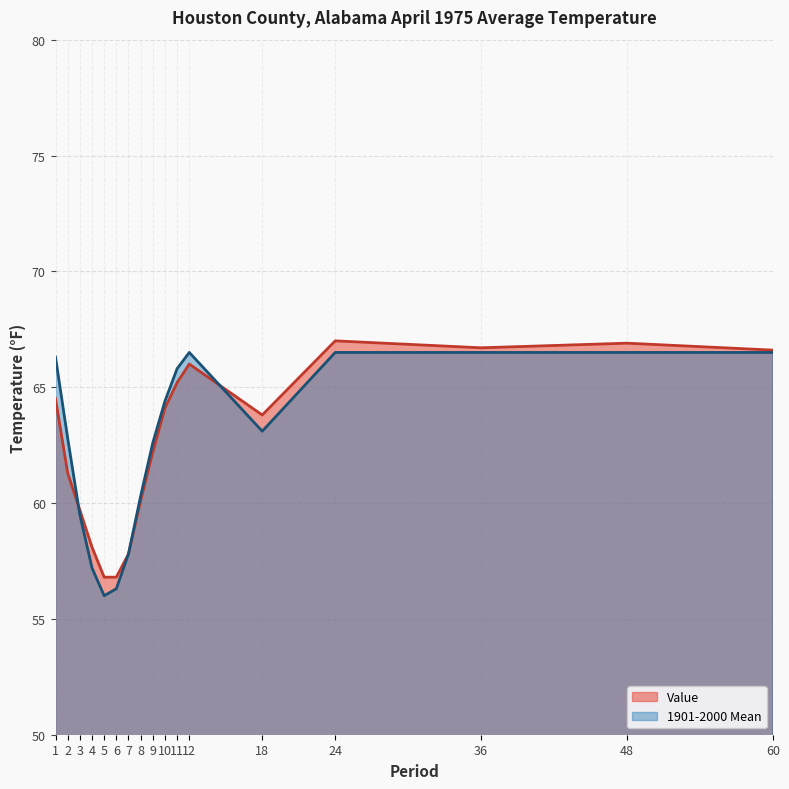

Which has a higher value, 4 or 18?

18